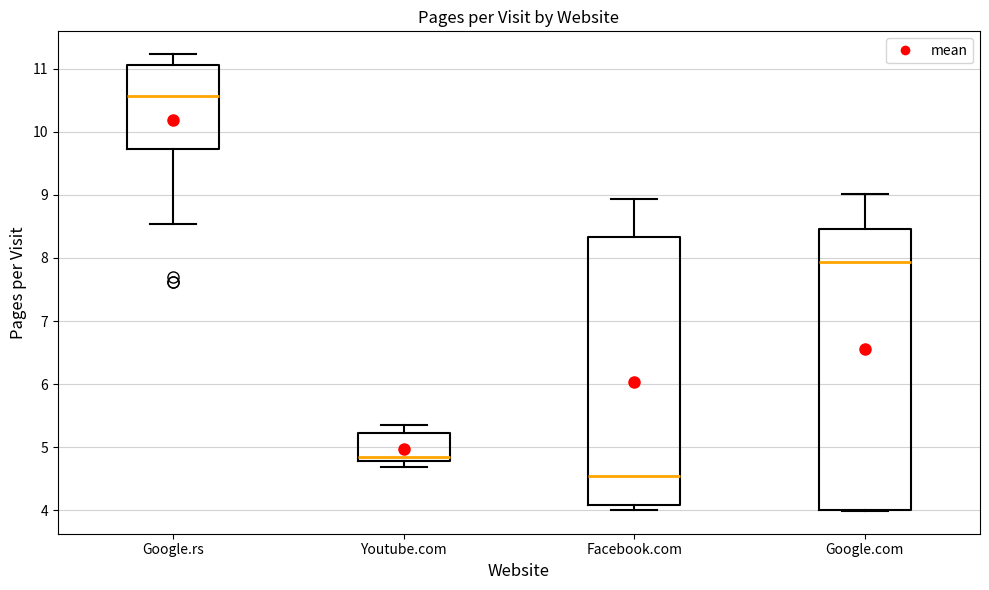

Where does the upper whisker of the box for Youtube.com end on the y-axis? The values are not printed on the chart, so give them approximately, as read against the axis.

5.4